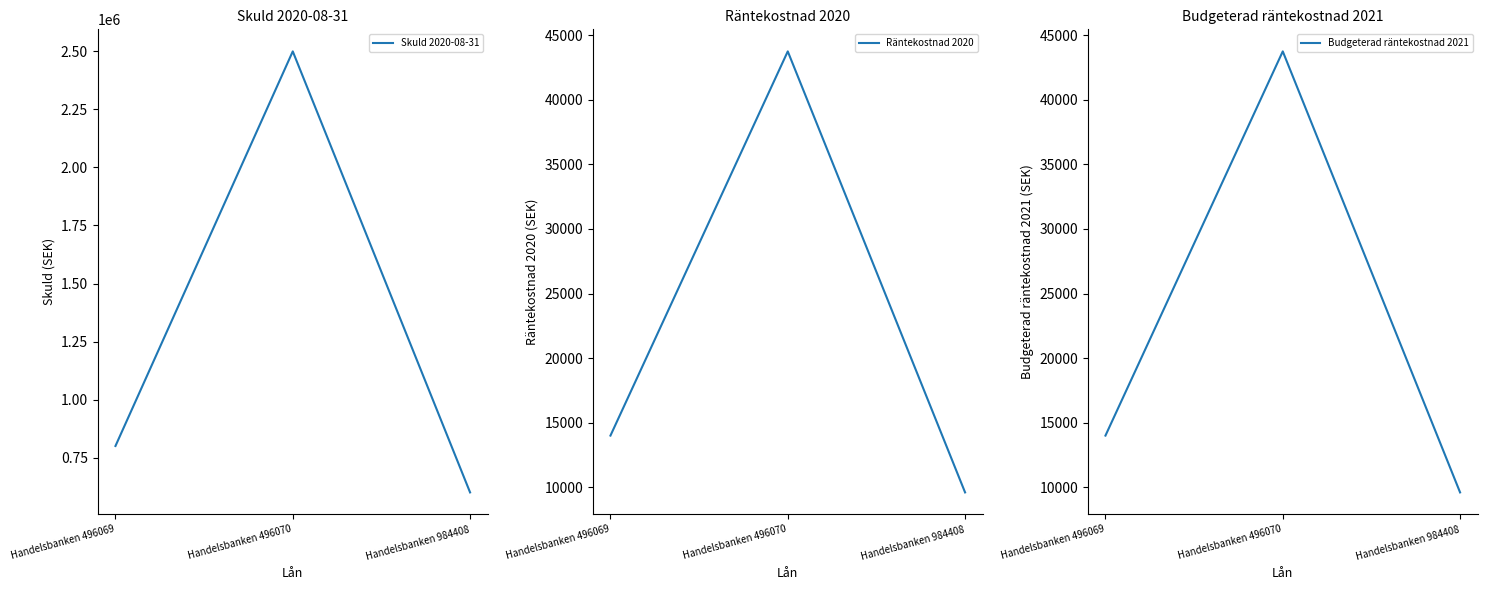

Between Handelsbanken 496070 and Handelsbanken 496069, which is larger?

Handelsbanken 496070